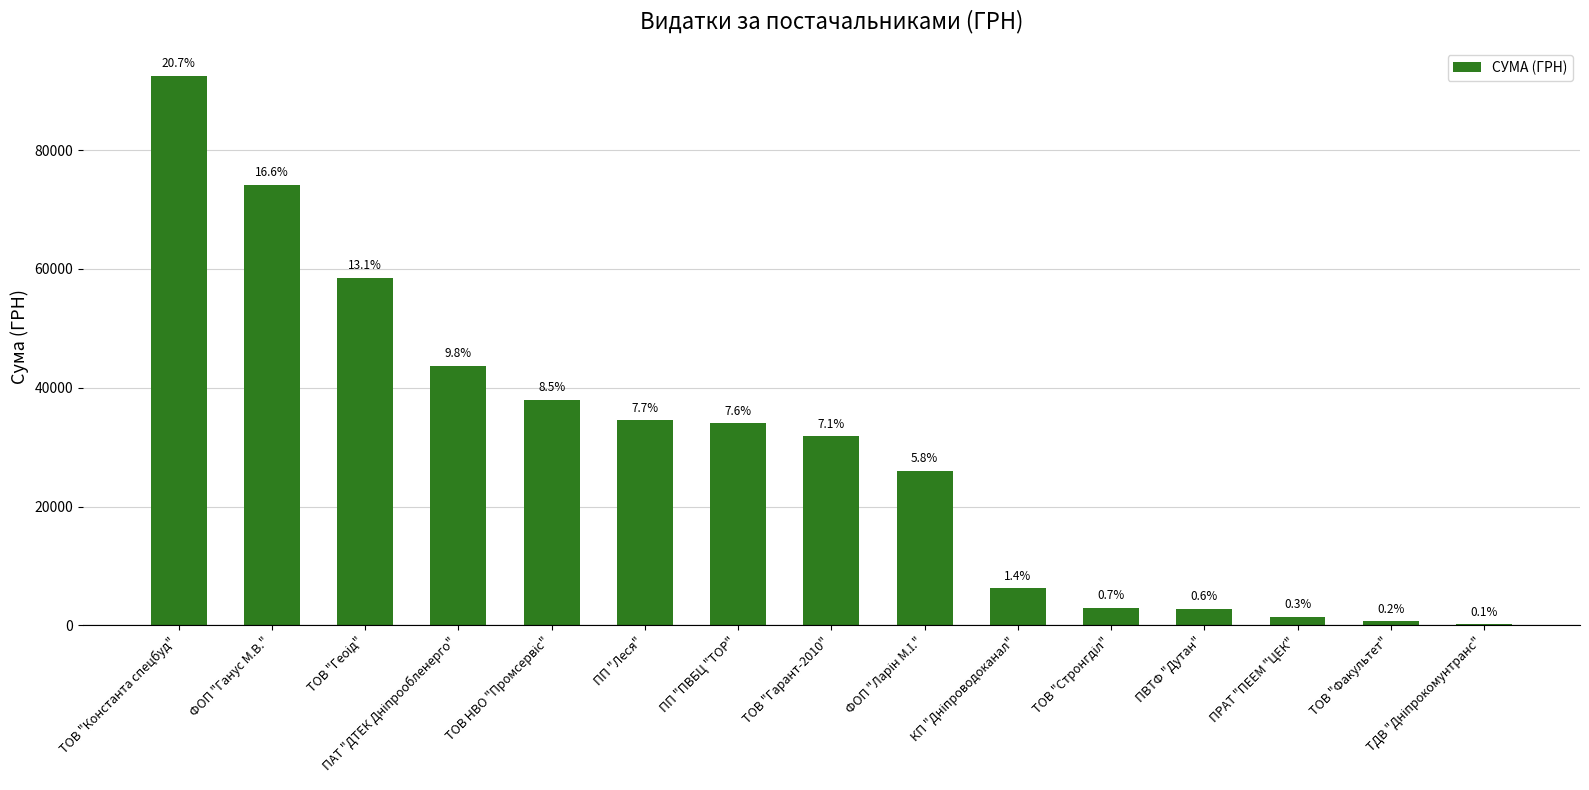

Which has a higher value, ТОВ "Геоід" or ТОВ "Факультет"?

ТОВ "Геоід"